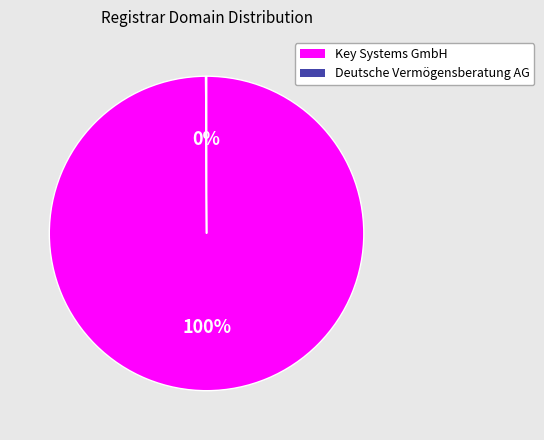

What percentage is the Key Systems GmbH slice, to the nearest percent?

100%